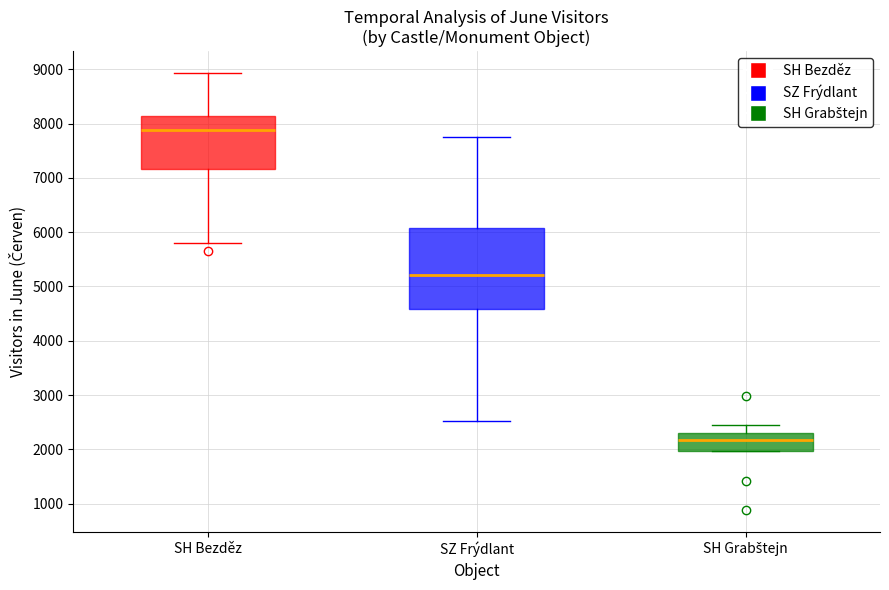

Reading left to right, read every box against the y-axis: the position of its median line, the range the box covers, and the ends of its whiskers. The values are not printed on the chart, so give them approximately, as read against the axis.

SH Bezděz: median 7900, box 7200 to 8100, whiskers 5800 to 8900
SZ Frýdlant: median 5200, box 4600 to 6100, whiskers 2500 to 7700
SH Grabštejn: median 2200, box 2000 to 2300, whiskers 2000 to 2400